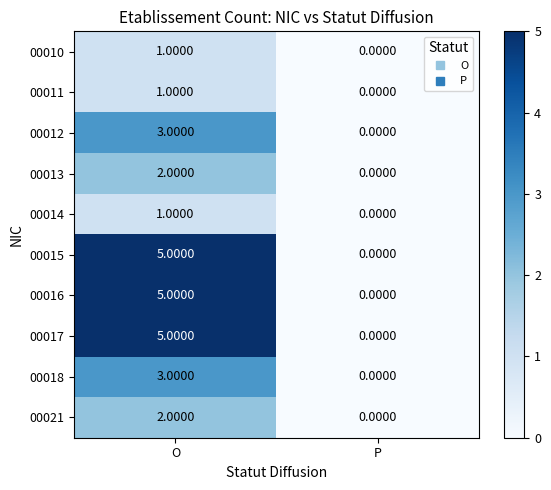

Is the value of 00011 at P greater than the value of 00015 at O?

No